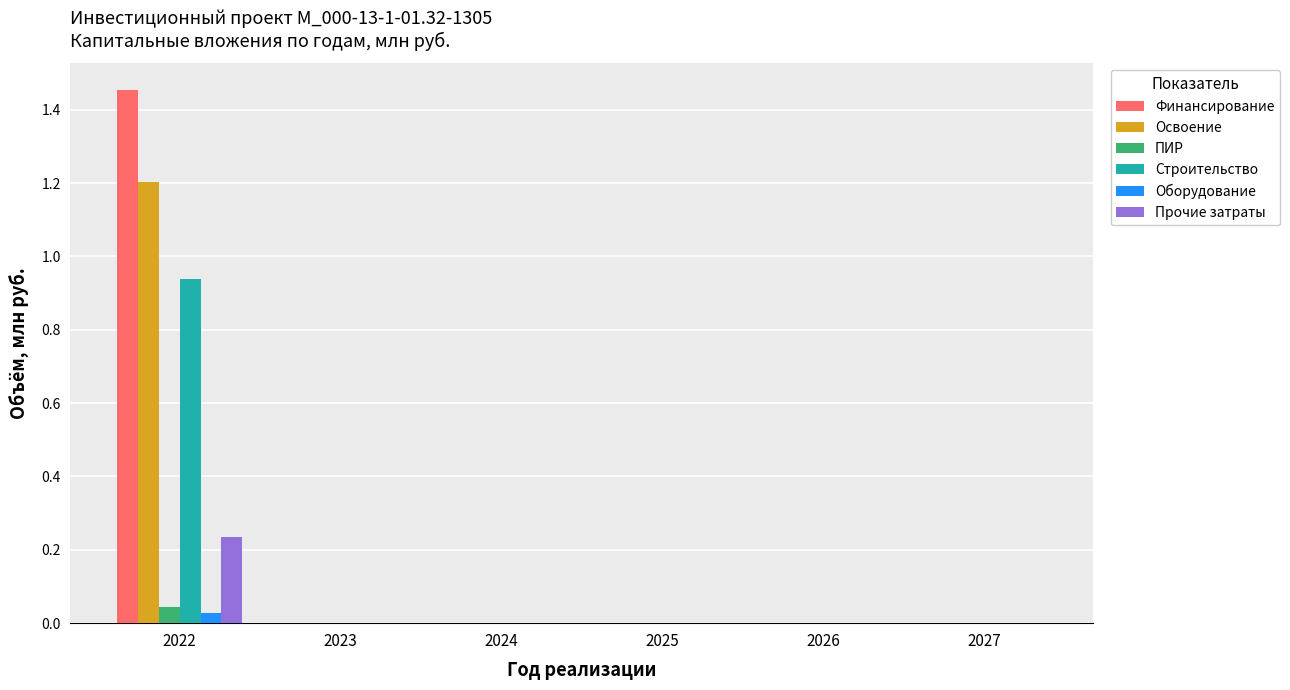

Between 2022 and 2023, which series saw the biggest shift?

Финансирование